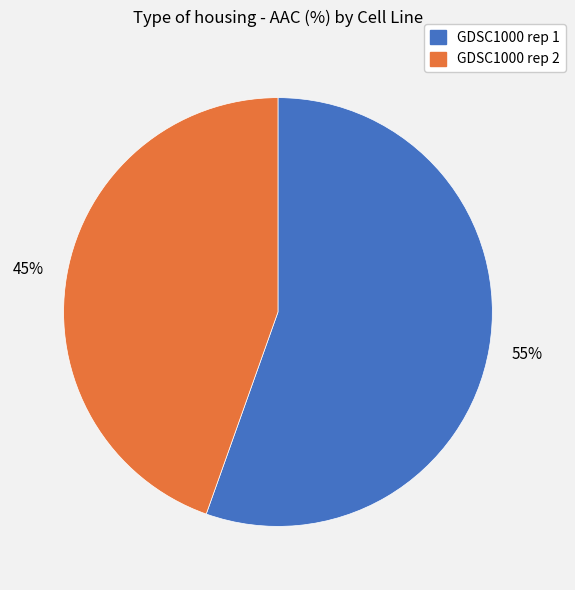

What is the largest slice in the pie chart?

GDSC1000 rep 1